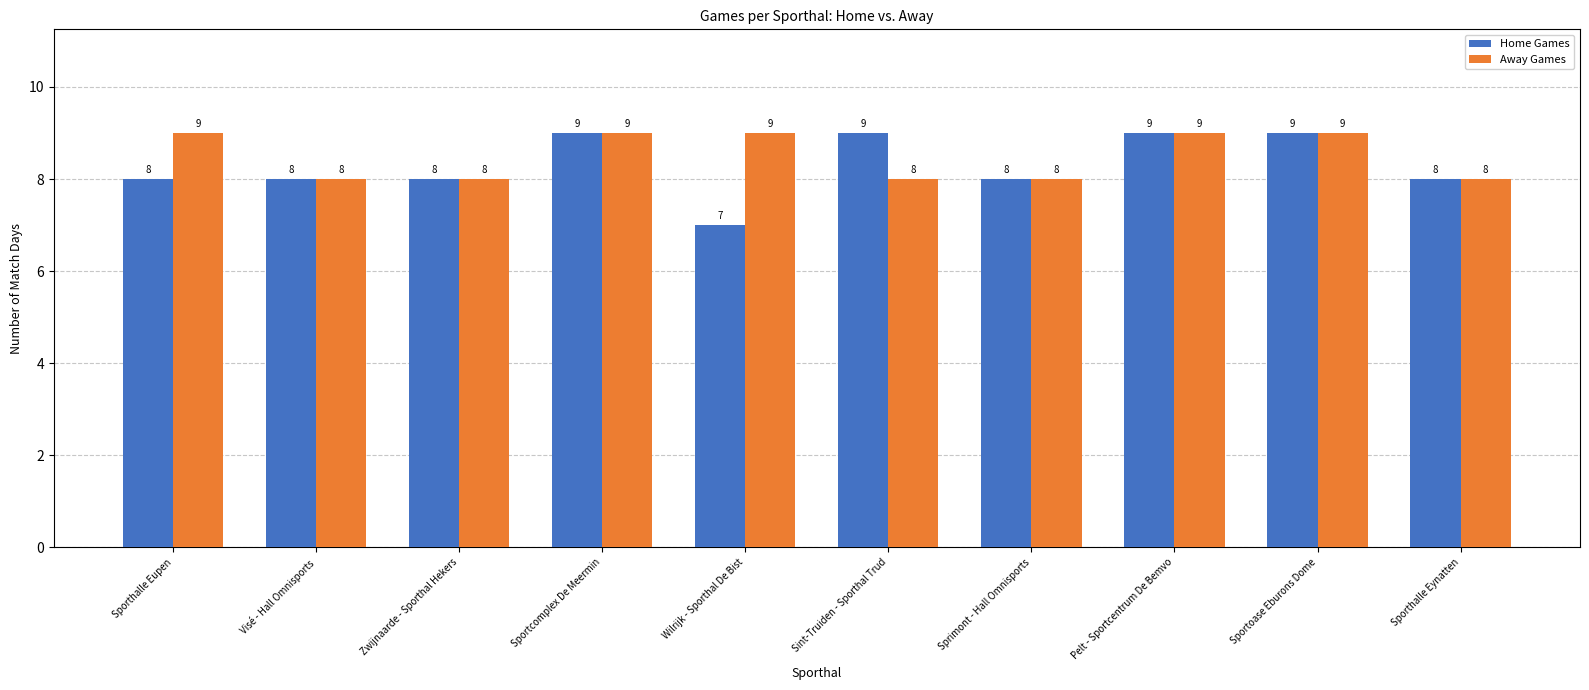

What are all the series names shown in the legend?

Home Games, Away Games